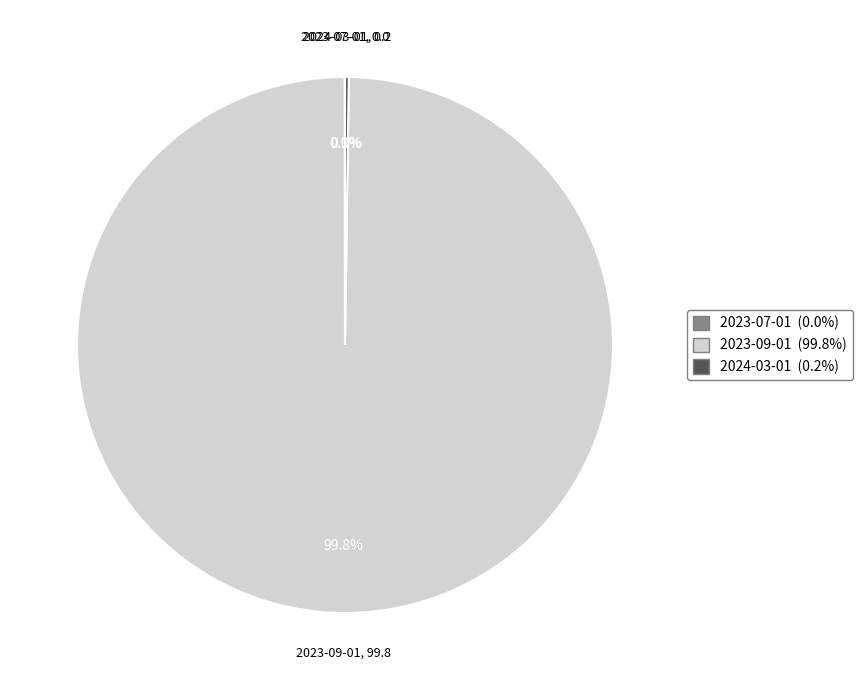

To the nearest percent, what is the average slice percentage?

33%